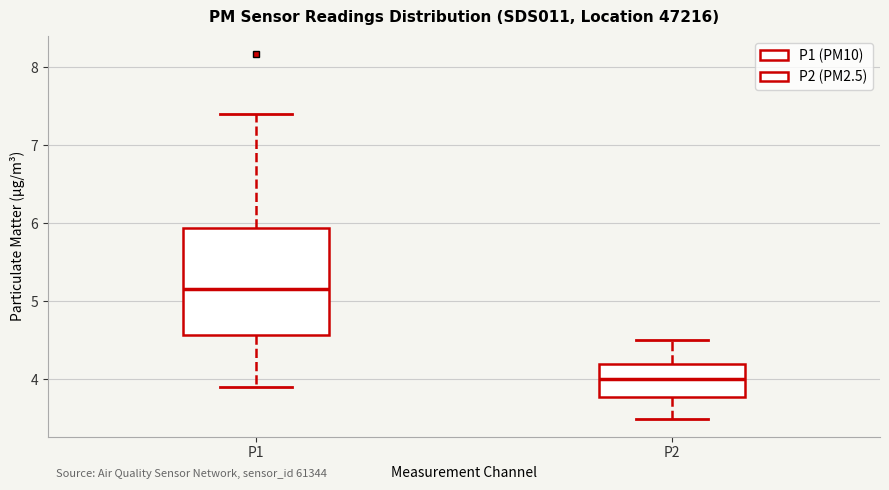

Where does the lower whisker of the box for P2 end on the y-axis? The values are not printed on the chart, so give them approximately, as read against the axis.

3.5